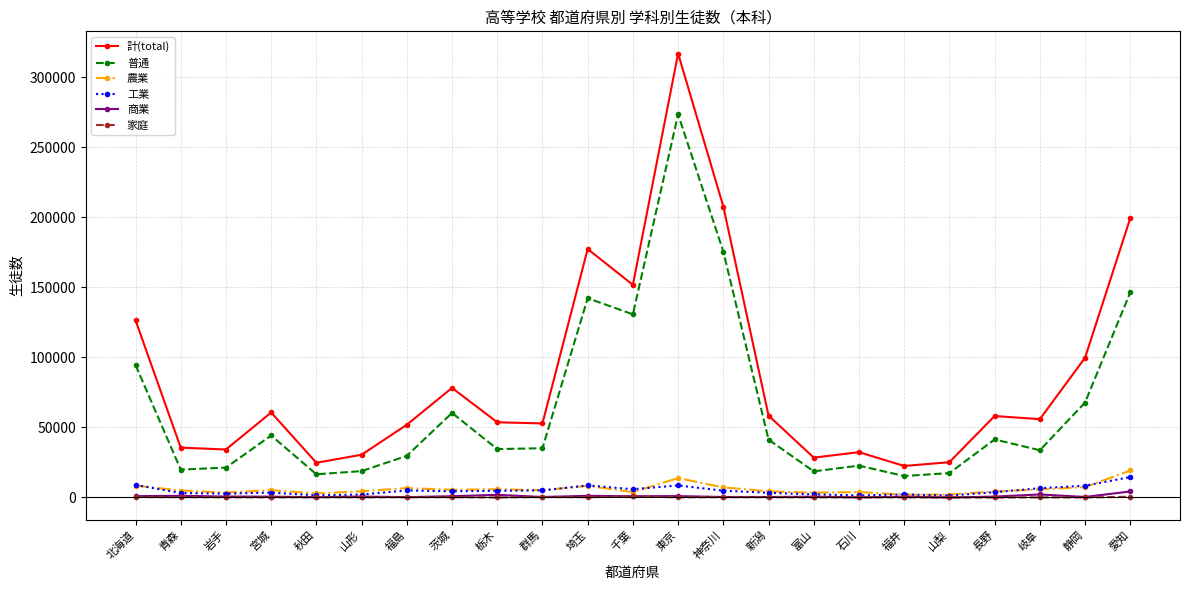

Which series changed the most between 山形 and 愛知?

計(total)